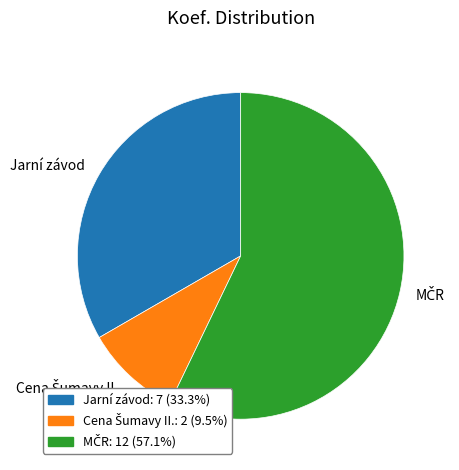

Does any single category account for the majority?

Yes